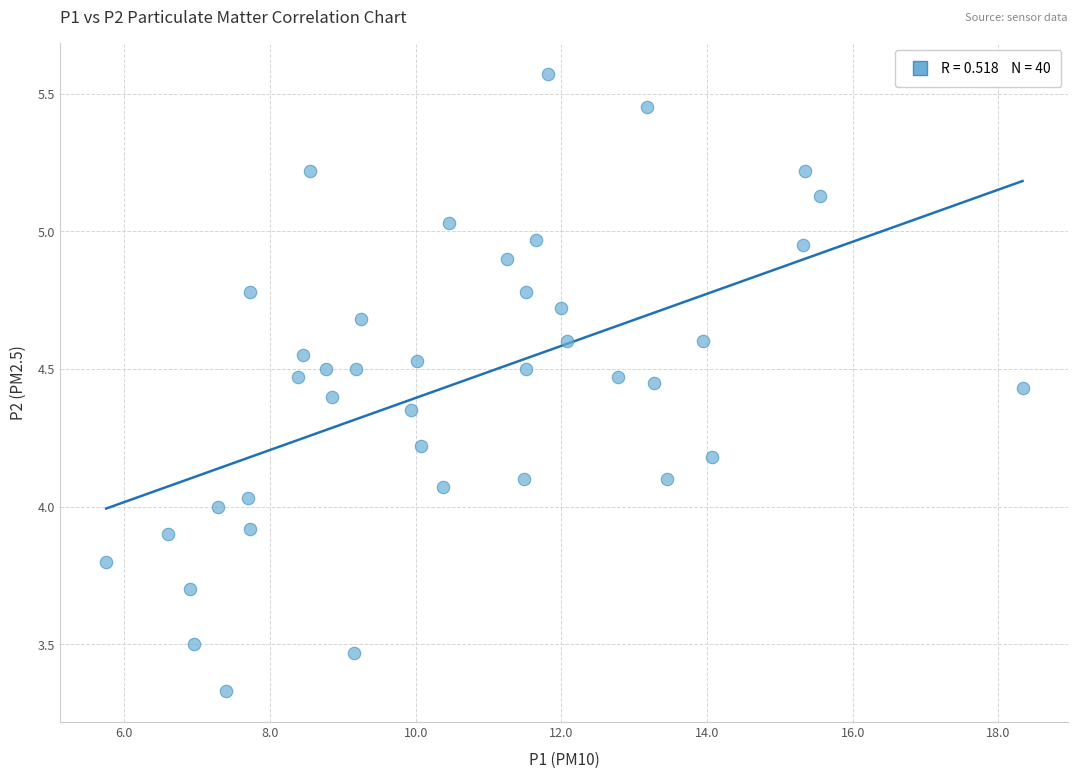

What is the range of X values (max minus min)?

12.6